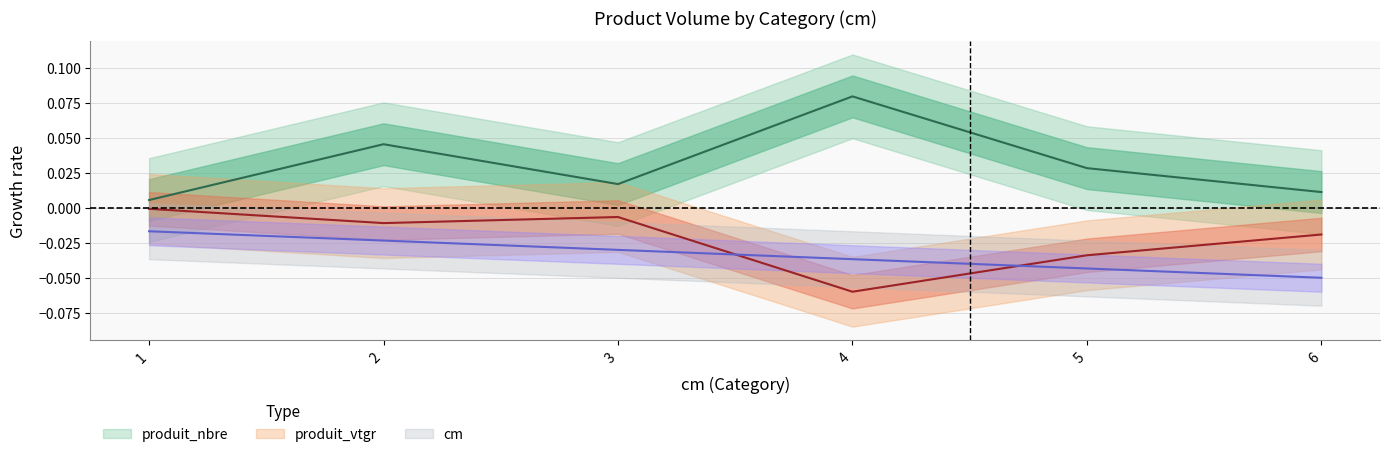

Is it true that cm equals -0.0 at 3?

False